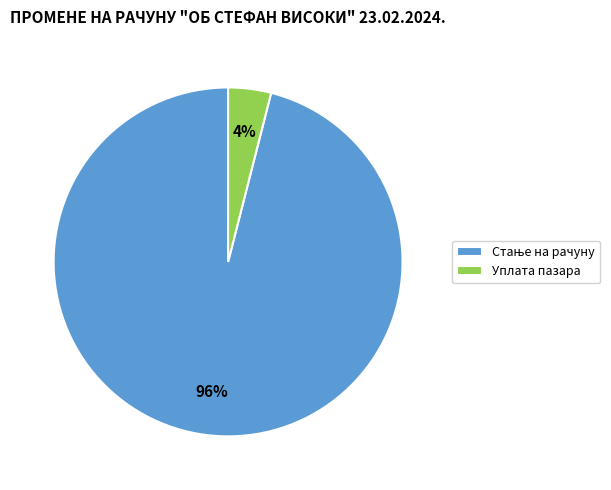

Which slice is the smallest?

Уплата пазара